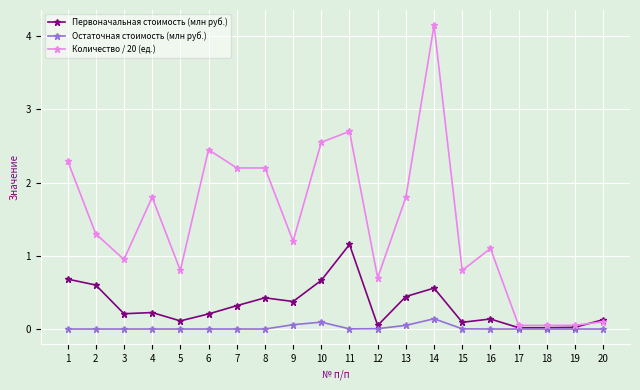

True or false: Остаточная стоимость (млн руб.) and Количество / 20 (ед.) cross at least once.

False